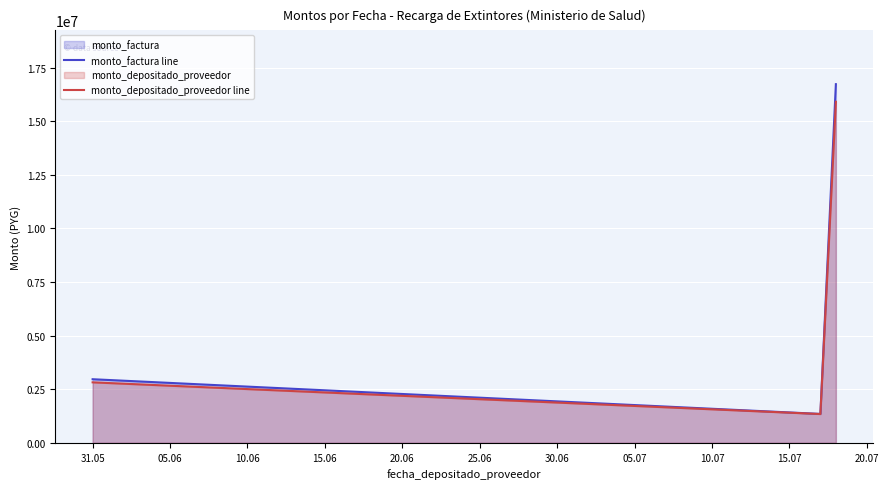

Which series has the largest range (max minus min)?

monto_factura line